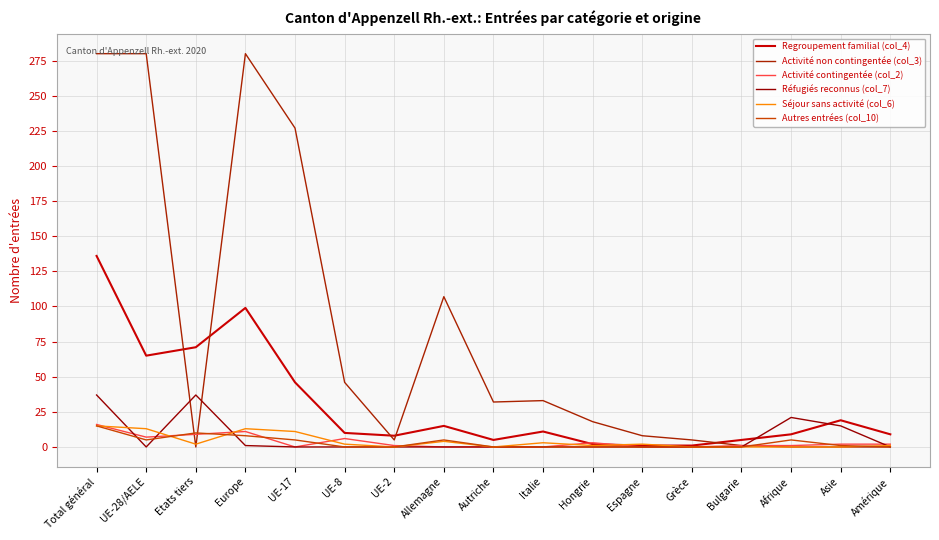

What position from the left is Italie?

10